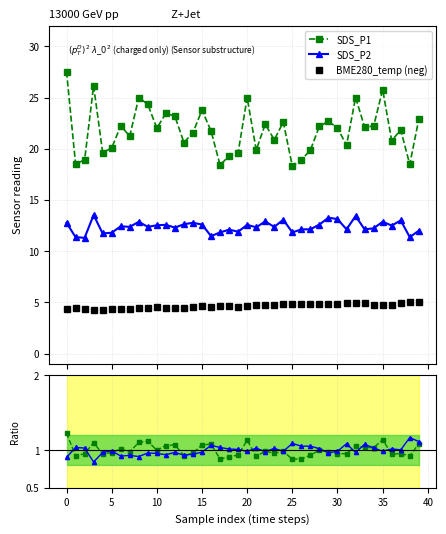

How many data points in SDS_P1 are less than 22?

20